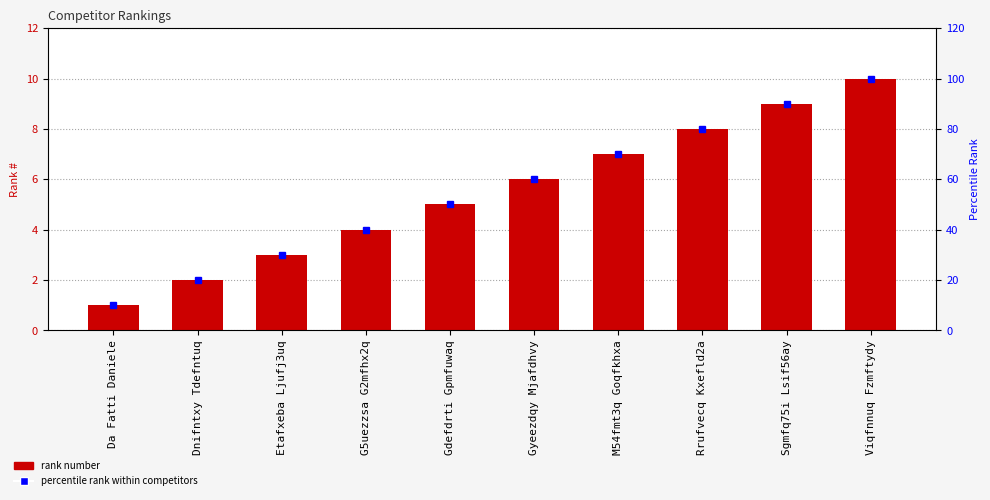

At which category is the sum across all series the highest?

Viqfnnuq Fzmftydy